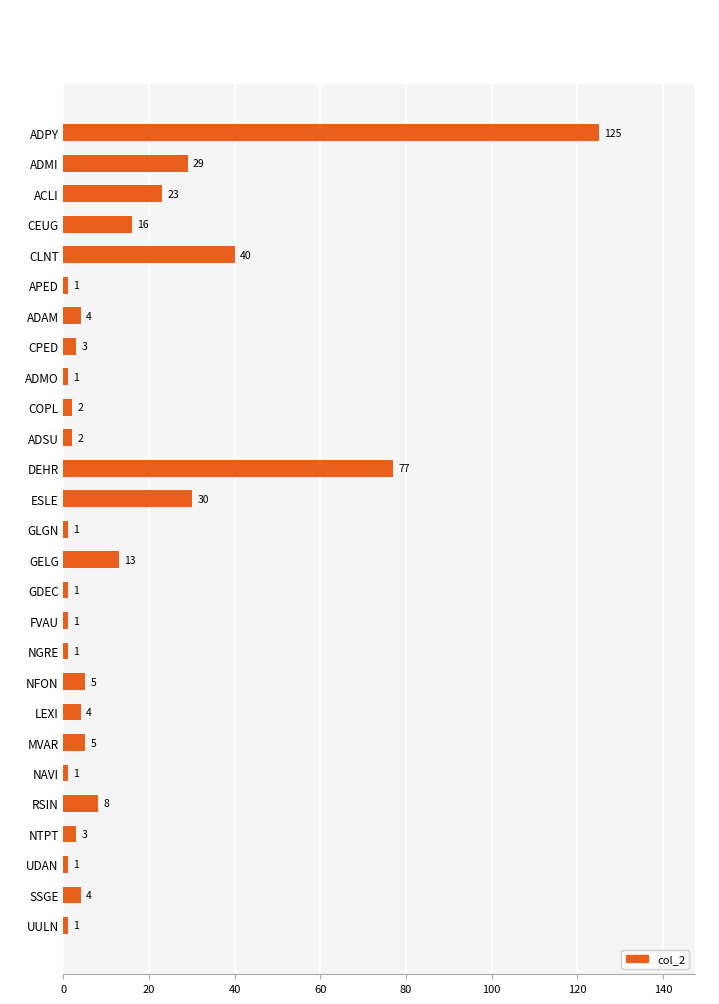

At which label is the value closest to 63?

DEHR